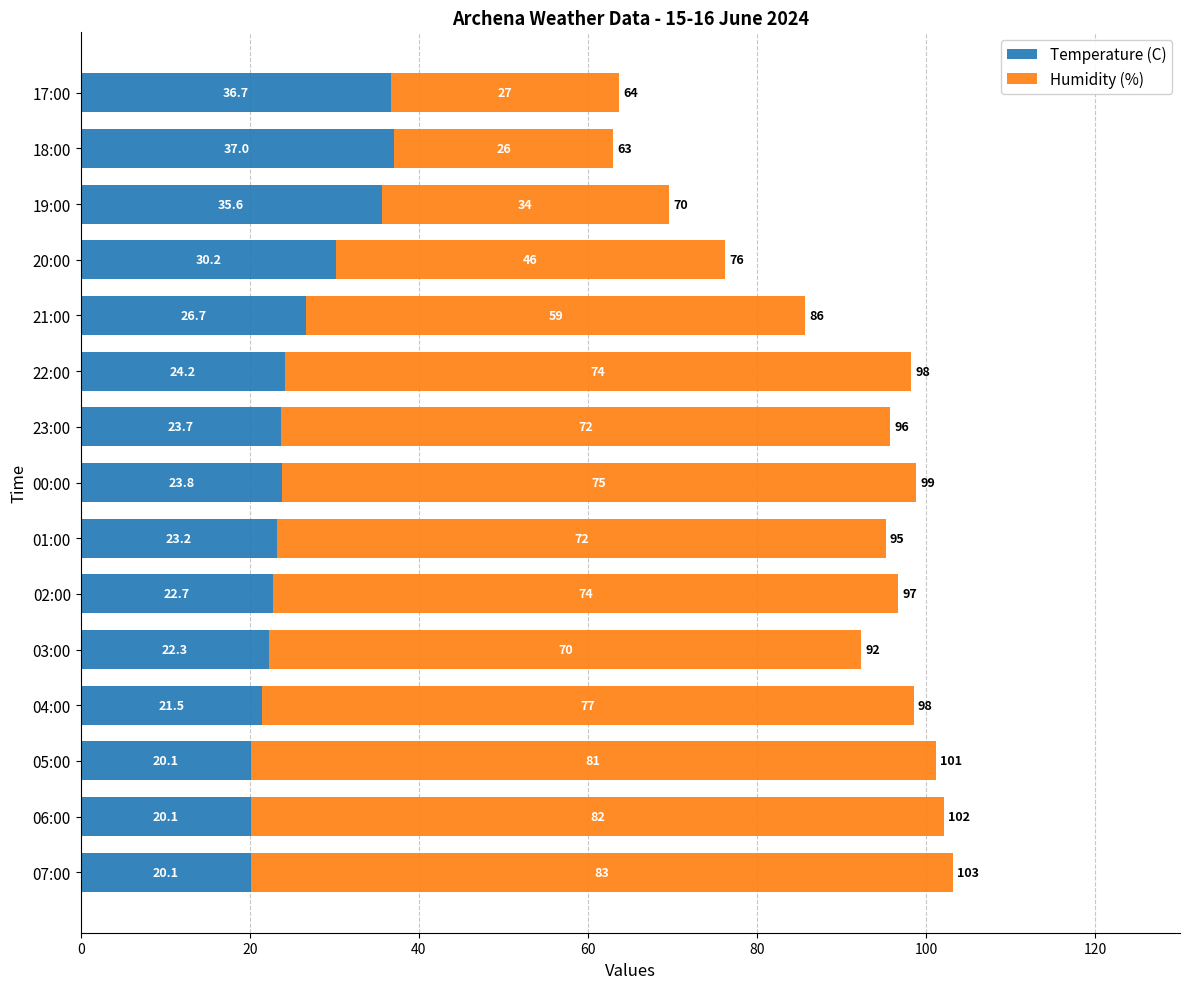

True or false: Temperature (C) has a value of 13.6 at 06:00.

False